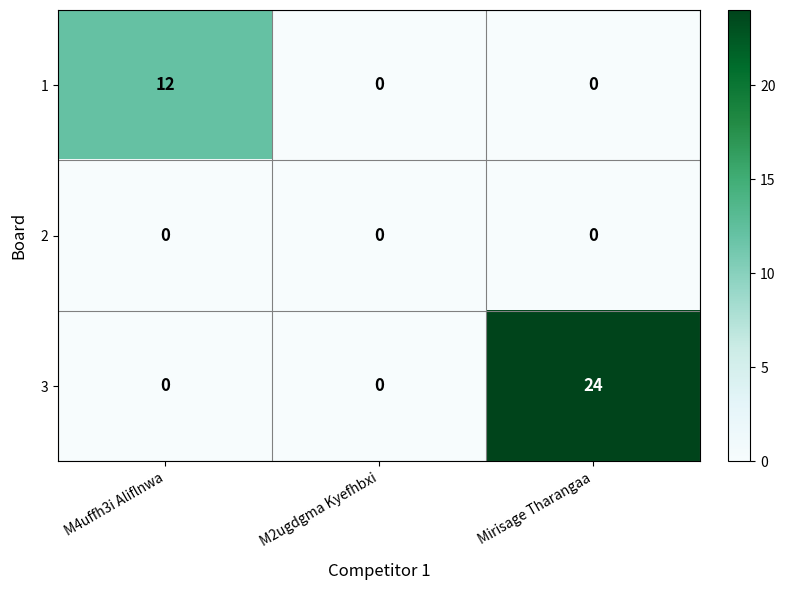

Between M4uffh3i Aliflnwa and Mirisage Tharangaa, which series saw the biggest shift?

3